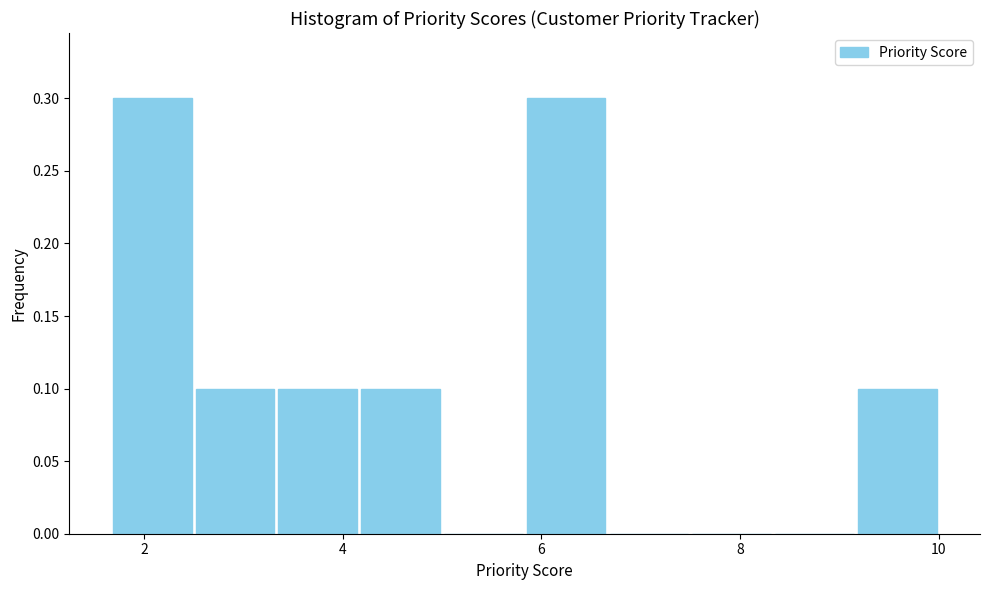

How tall is the bar that spans 1.6 to 2.6 on the x-axis? Neither the bar edges nor the heights are printed on the chart, so give them approximately, as read against the axes.

0.3